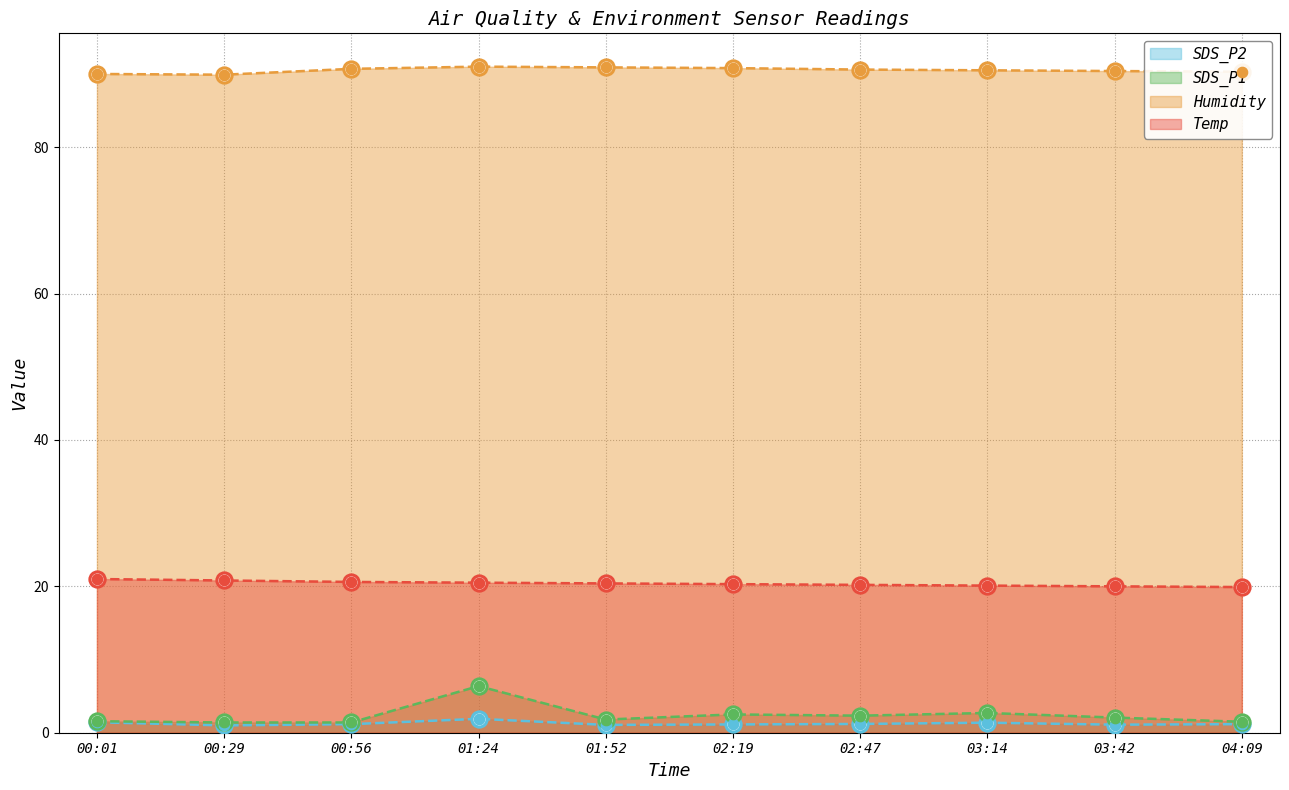

What is the total value across all series at 00:29?

113.1